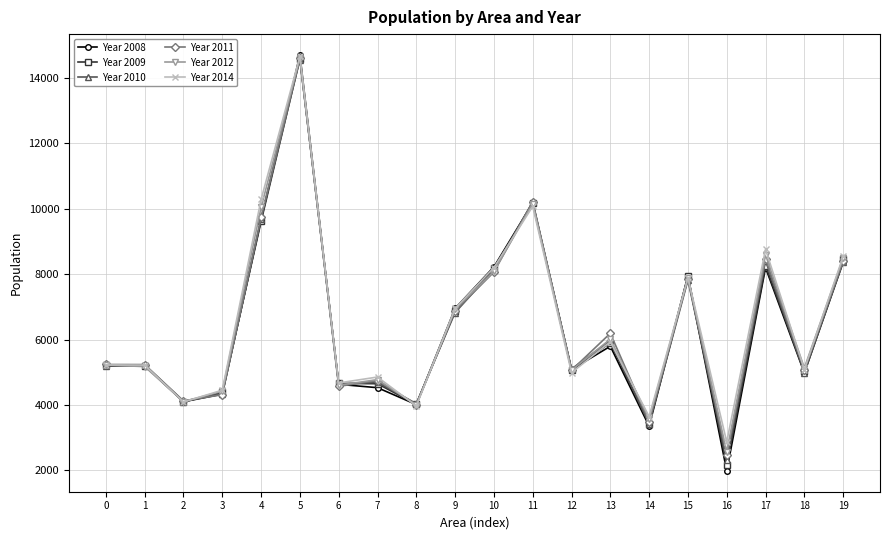

Is it true that Year 2009 equals 8182 at 10?

True